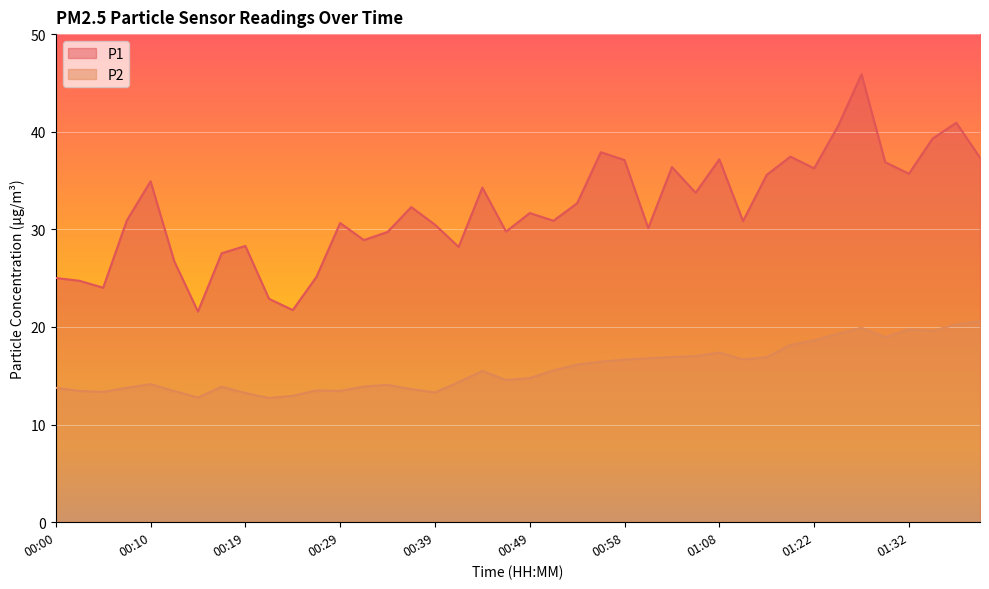

How many values in the P2 series are below 15?

20